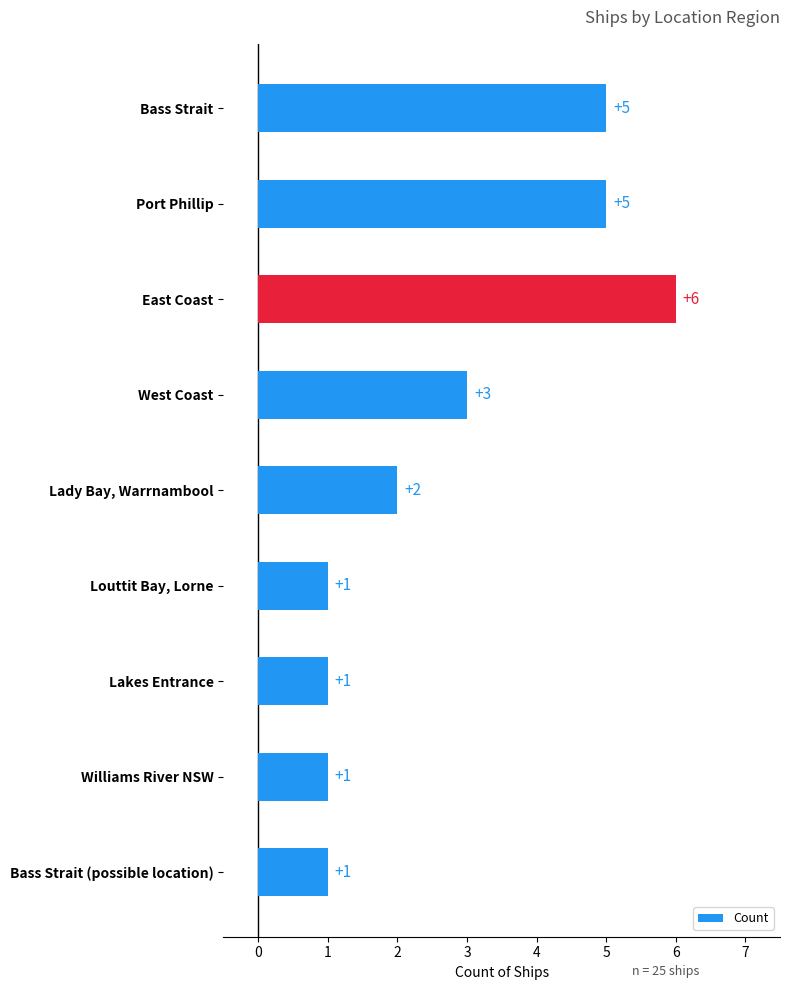

What value does the data have at East Coast?

6